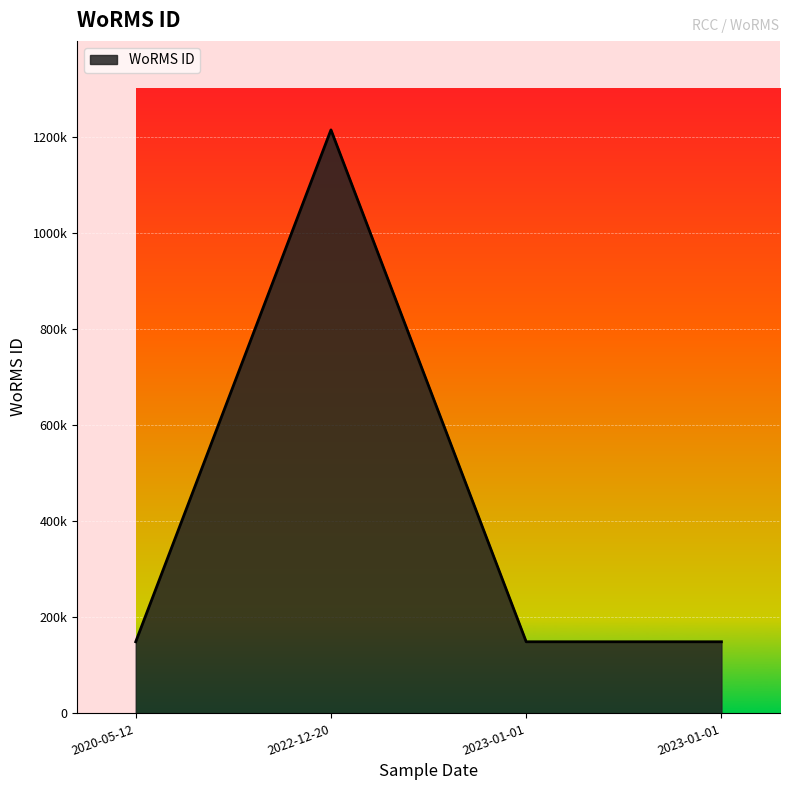

Is this an area chart (filled region under the line)?

Yes